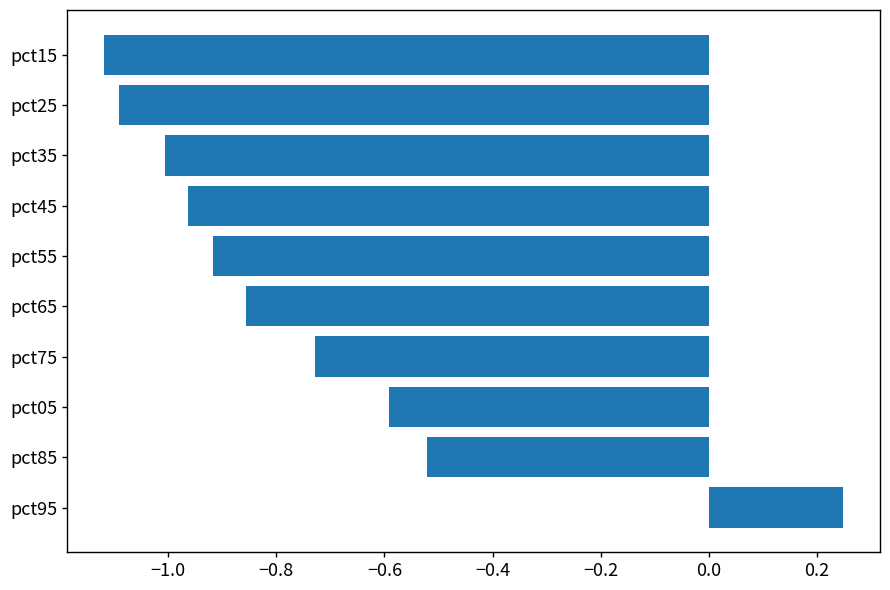

How many series are shown in this chart?

1